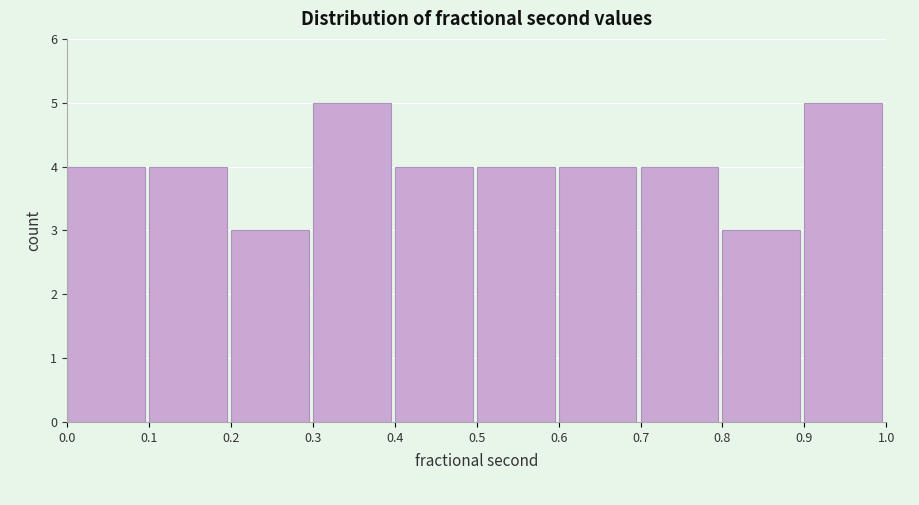

Reading left to right, list every bar in this chart as the range it spans on the x-axis followed by its height. The values are not printed on the chart, so give them approximately, as read against the axis.

0.0 to 0.1: 4
0.1 to 0.2: 4
0.2 to 0.3: 3
0.3 to 0.4: 5
0.4 to 0.5: 4
0.5 to 0.6: 4
0.6 to 0.7: 4
0.7 to 0.8: 4
0.8 to 0.9: 3
0.9 to 1.0: 5